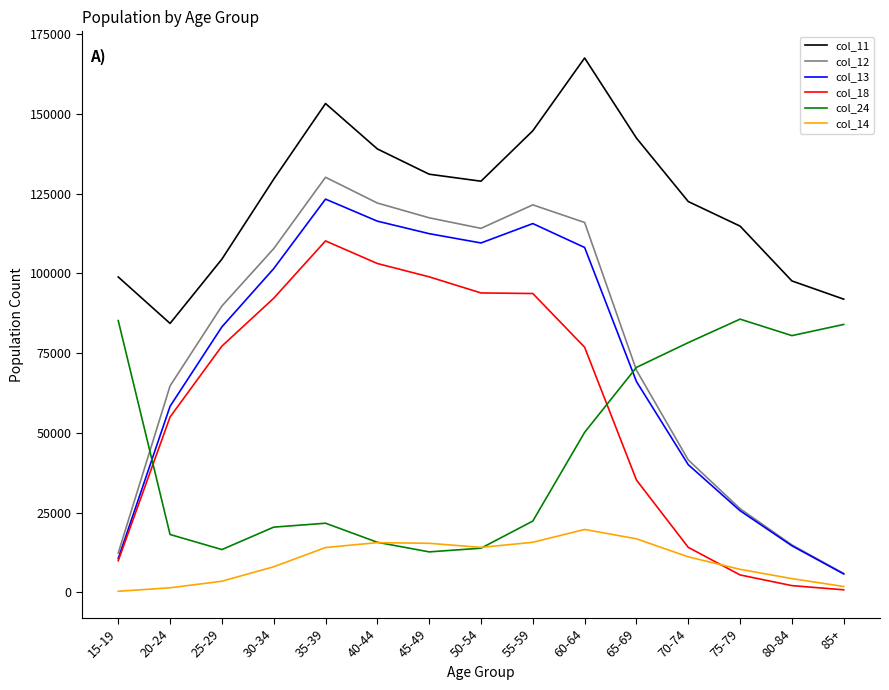

True or false: col_18 has a value of 54974 at 20-24.

True